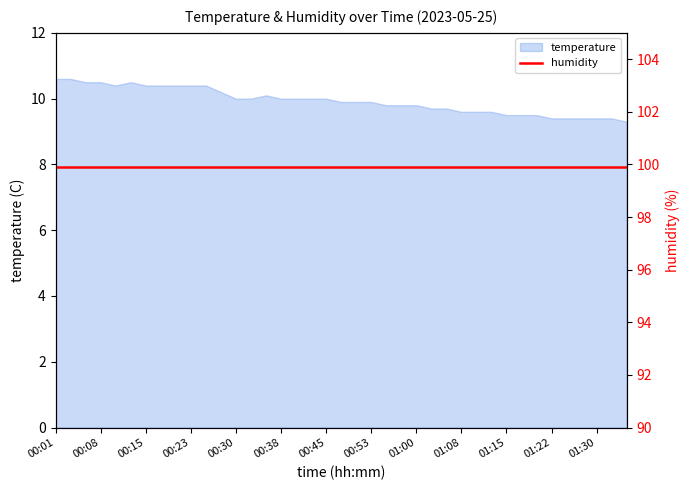

Reading left to right, list all the values displayed in this chart.

10.6	10.6	10.5	10.5	10.4	10.5	10.4	10.4	10.4	10.4	10.4	10.2	10.0	10.0	10.1	10.0	10.0	10.0	10.0	9.9	9.9	9.9	9.8	9.8	9.8	9.7	9.7	9.6	9.6	9.6	9.5	9.5	9.5	9.4	9.4	9.4	9.4	9.4	9.3